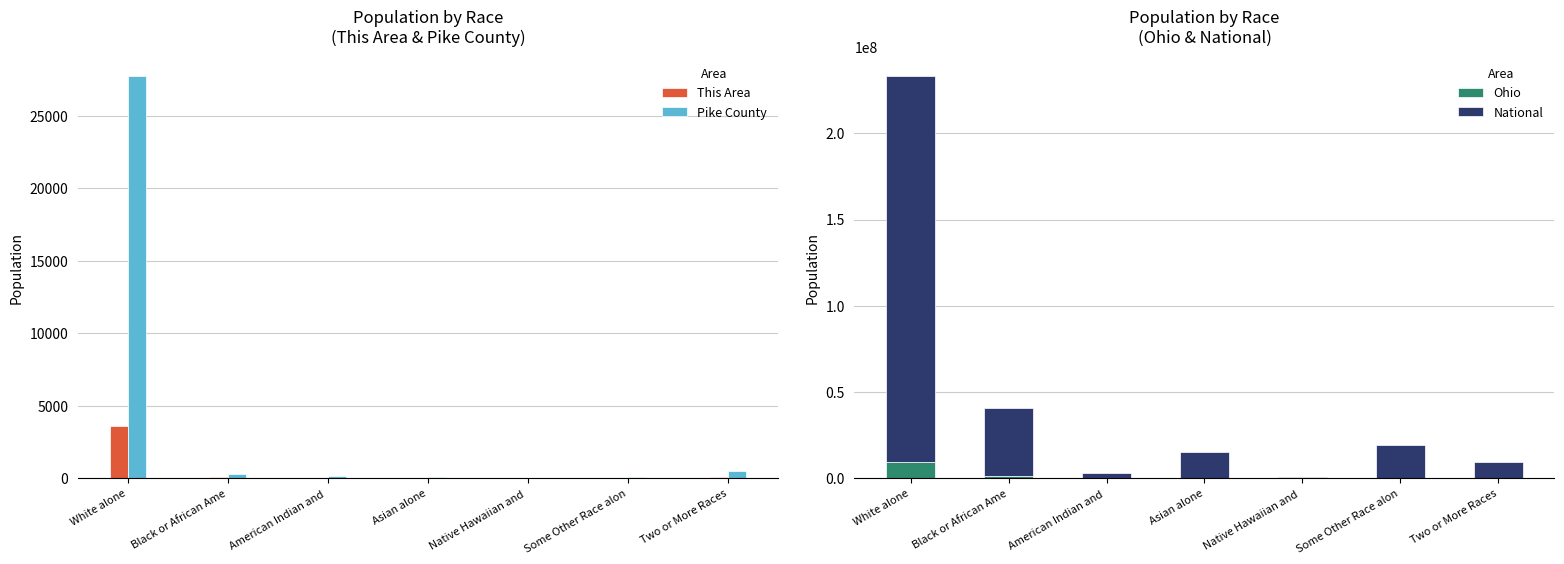

Reading left to right, transcribe all the data shown in this chart.

This Area: White alone=3601	Black or African Ame=43	American Indian and =26	Asian alone=11	Native Hawaiian and =0	Some Other Race alon=16	Two or More Races=47
Pike County: White alone=27729	Black or African Ame=258	American Indian and =150	Asian alone=55	Native Hawaiian and =4	Some Other Race alon=44	Two or More Races=469
Ohio: White alone=9539437	Black or African Ame=1407681	American Indian and =25292	Asian alone=192233	Native Hawaiian and =4066	Some Other Race alon=130030	Two or More Races=237765
National: White alone=223553265	Black or African Ame=38929319	American Indian and =2932248	Asian alone=14674252	Native Hawaiian and =540013	Some Other Race alon=19107368	Two or More Races=9009073